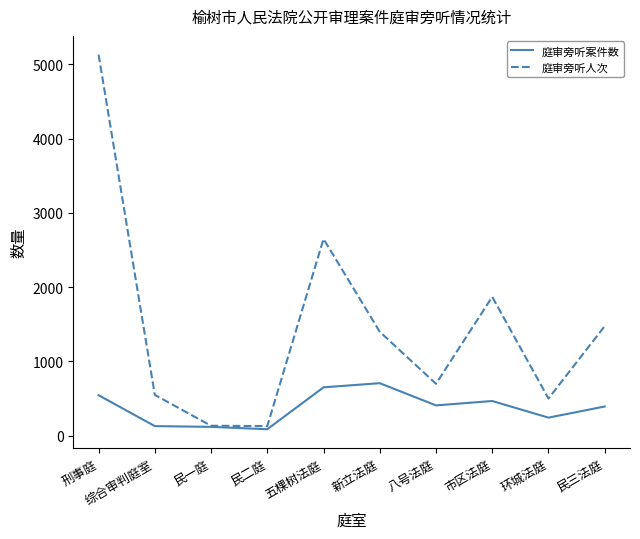

What is the smallest value displayed?

88